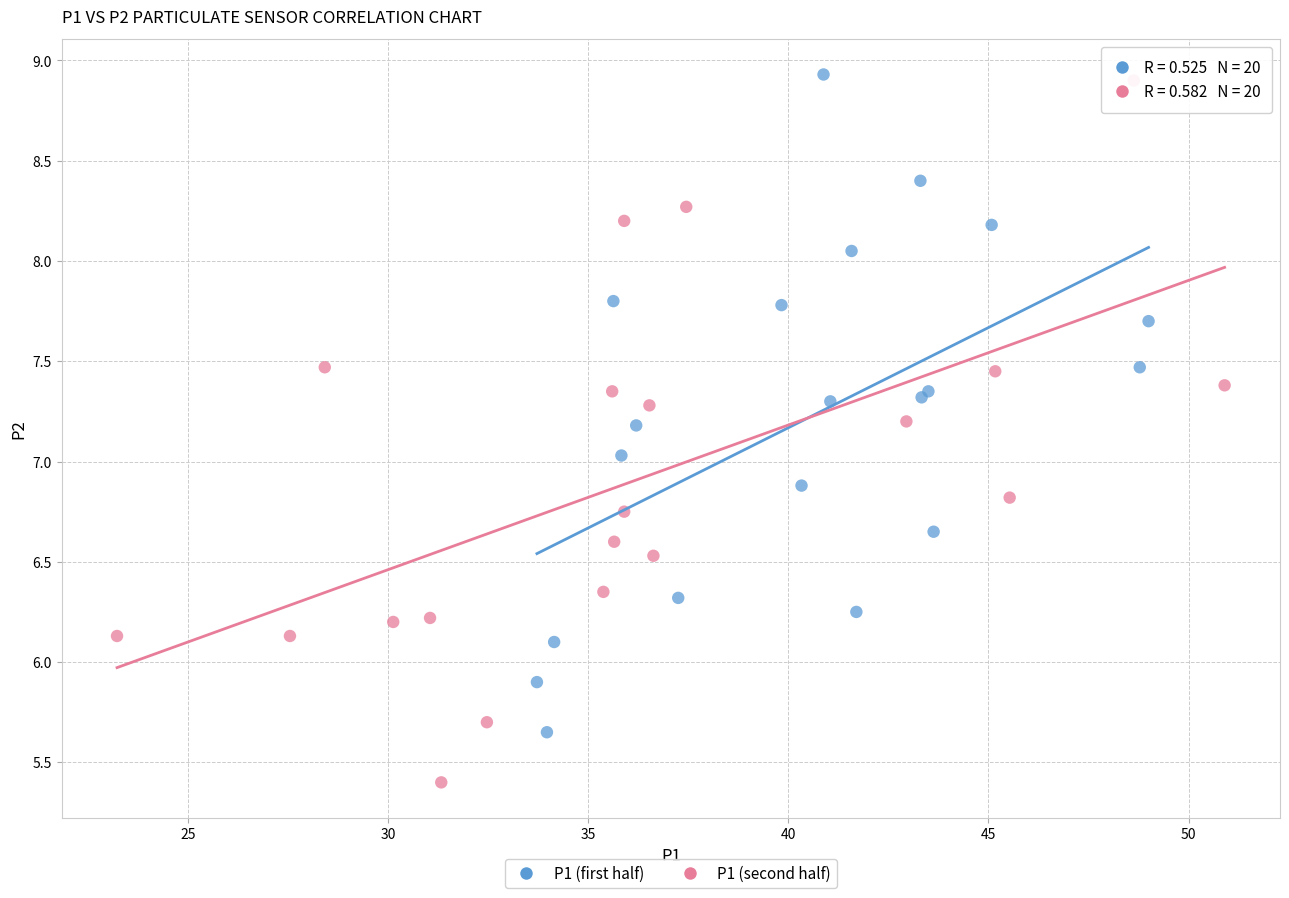

Which series reaches the minimum Y coordinate?

P1 (second half)